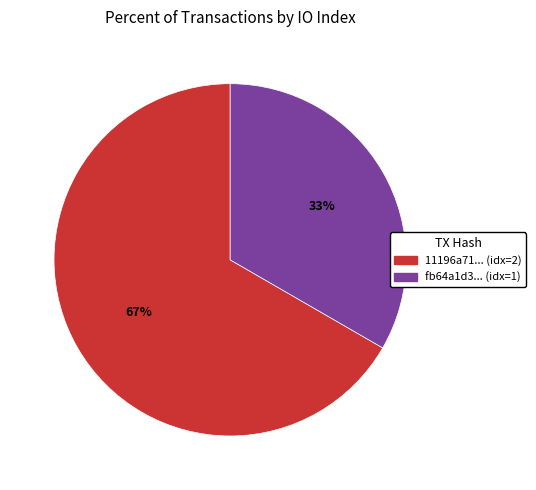

To the nearest percent, what is the average slice percentage?

50%